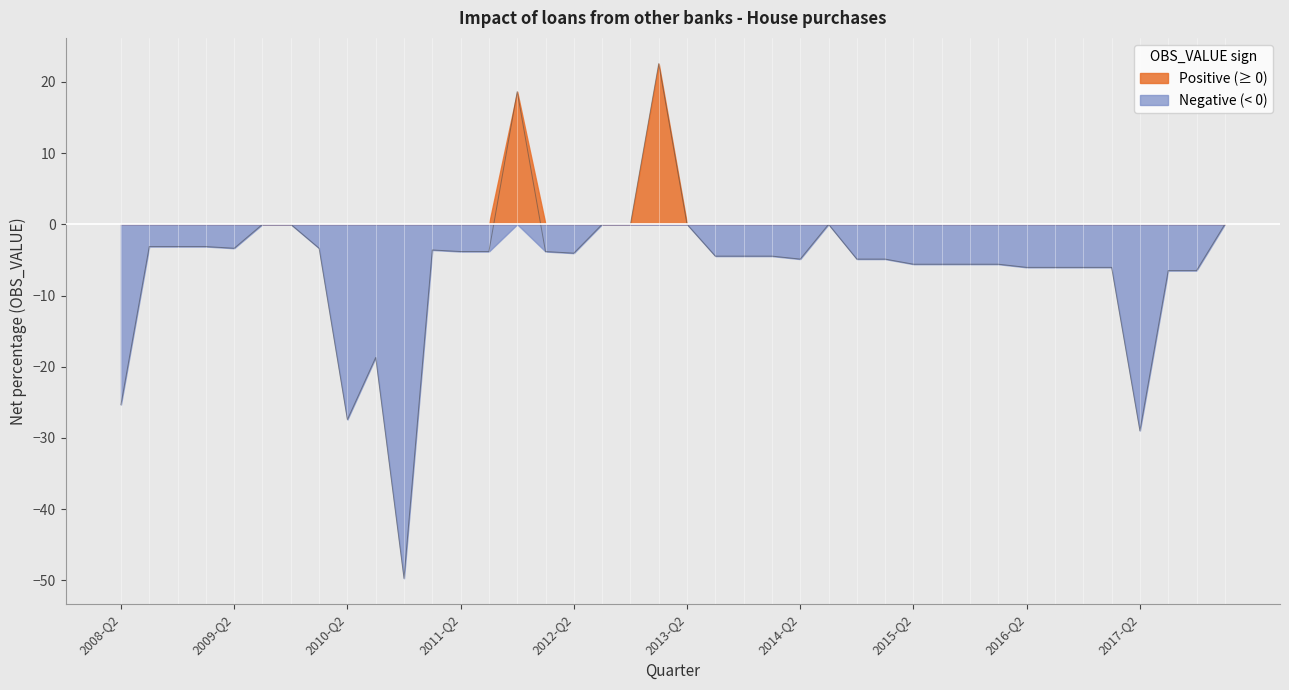

List the labels in order of value, smallest first.

2010-Q4, 2017-Q2, 2010-Q2, 2008-Q2, 2010-Q3, 2017-Q3, 2017-Q4, 2016-Q2, 2016-Q3, 2016-Q4, 2017-Q1, 2015-Q2, 2015-Q3, 2015-Q4, 2016-Q1, 2014-Q2, 2014-Q4, 2015-Q1, 2013-Q3, 2013-Q4, 2014-Q1, 2012-Q2, 2011-Q2, 2011-Q3, 2012-Q1, 2011-Q1, 2009-Q2, 2010-Q1, 2008-Q3, 2008-Q4, 2009-Q1, 2009-Q3, 2009-Q4, 2012-Q3, 2012-Q4, 2013-Q2, 2014-Q3, 2018-Q1, 2011-Q4, 2013-Q1